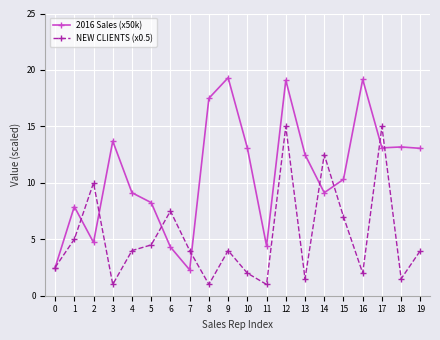

What is the difference between the maximum and minimum values in the 2016 Sales (x50k) series?

17.0